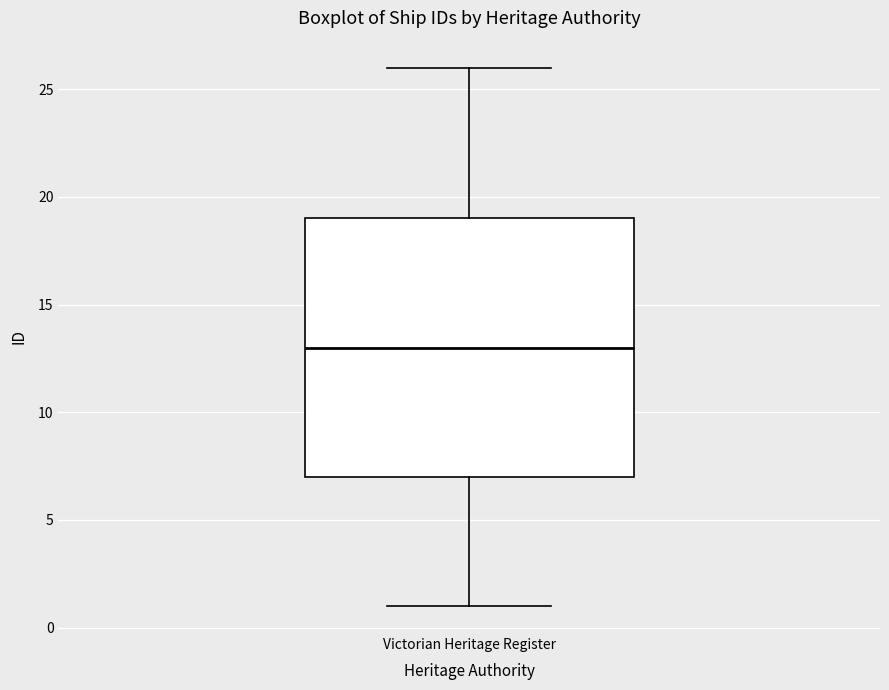

Read this box plot against the y-axis: the position of the median line, the range covered by the box, and the ends of both whiskers. The values are not printed on the chart, so give them approximately, as read against the axis.

median 13, box 7 to 19, whiskers 1 to 26